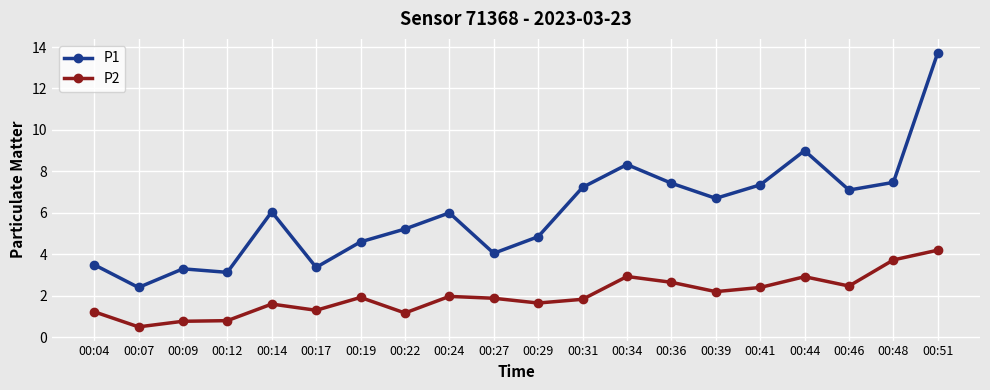

The P2 series shows 0.6 at 00:29. True or false?

False